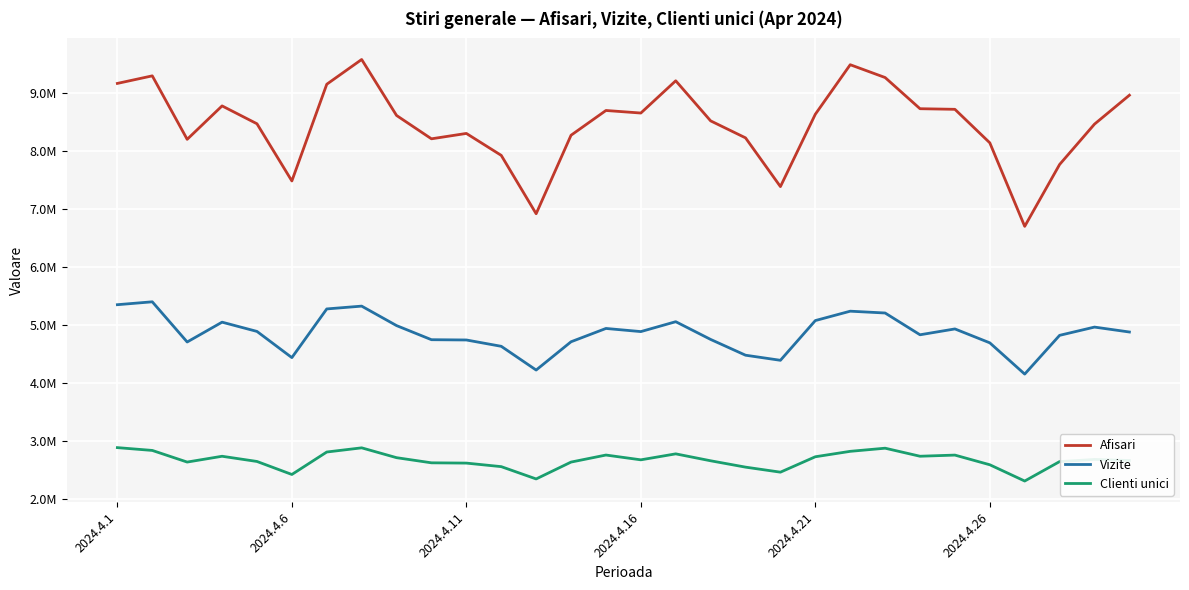

What are all the series names shown in the legend?

Afisari, Vizite, Clienti unici